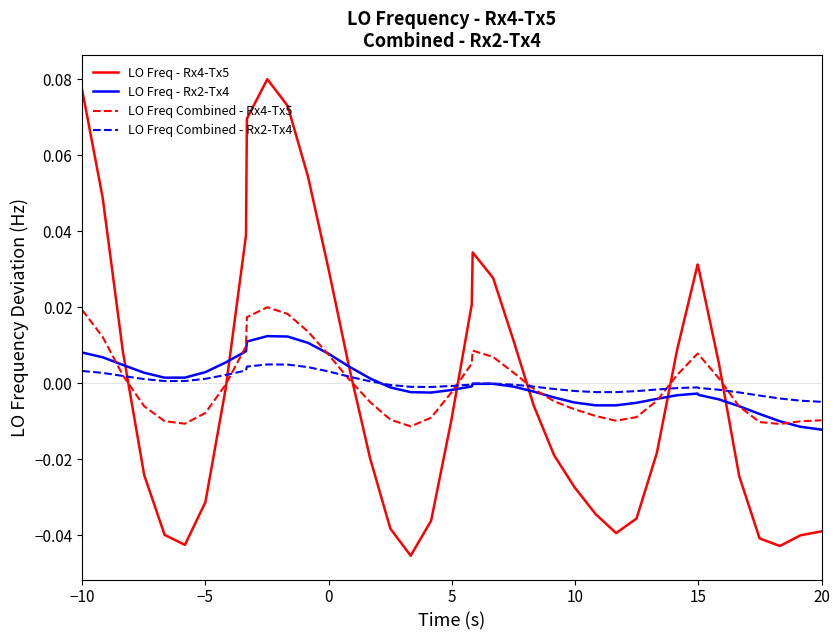

True or false: LO Freq - Rx4-Tx5 and LO Freq Combined - Rx2-Tx4 intersect in this chart.

True